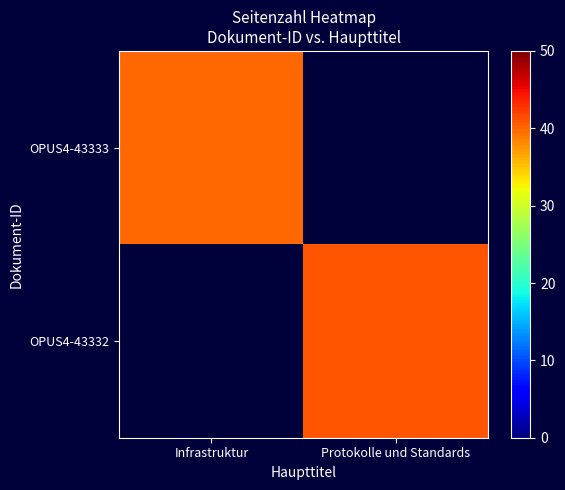

Reading left to right, list all the values displayed in this chart.

OPUS4-43333: Infrastruktur=40	Protokolle und Standards=0
OPUS4-43332: Infrastruktur=0	Protokolle und Standards=41